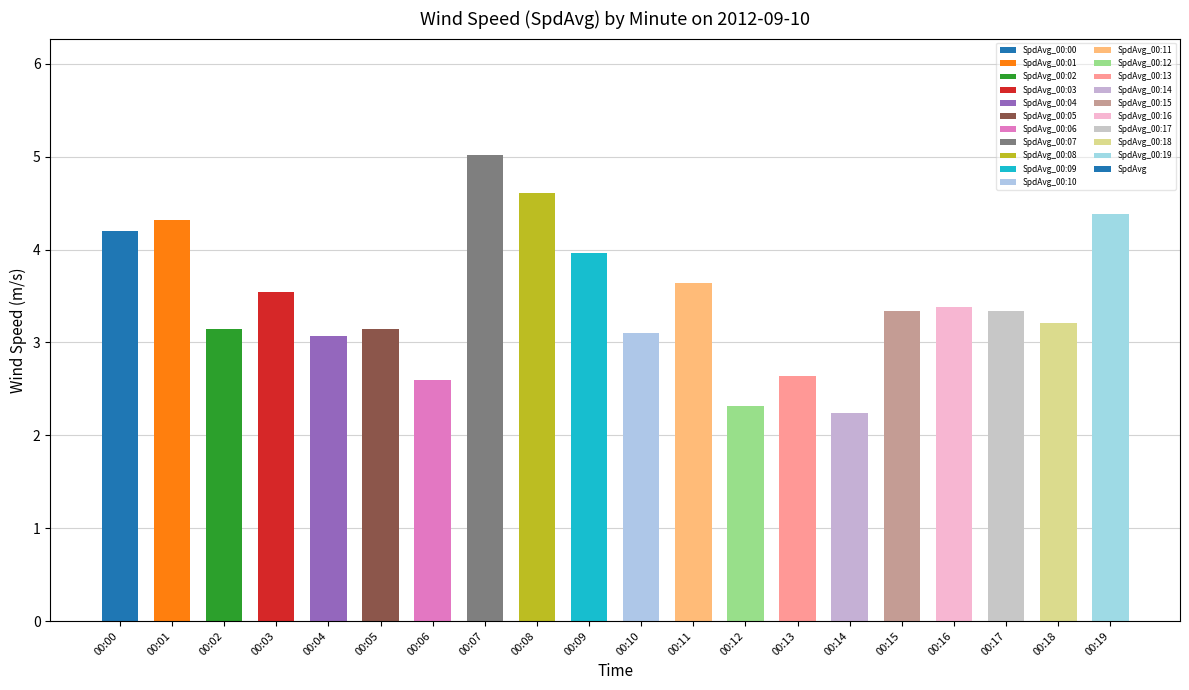

How many bars are there in total?

20